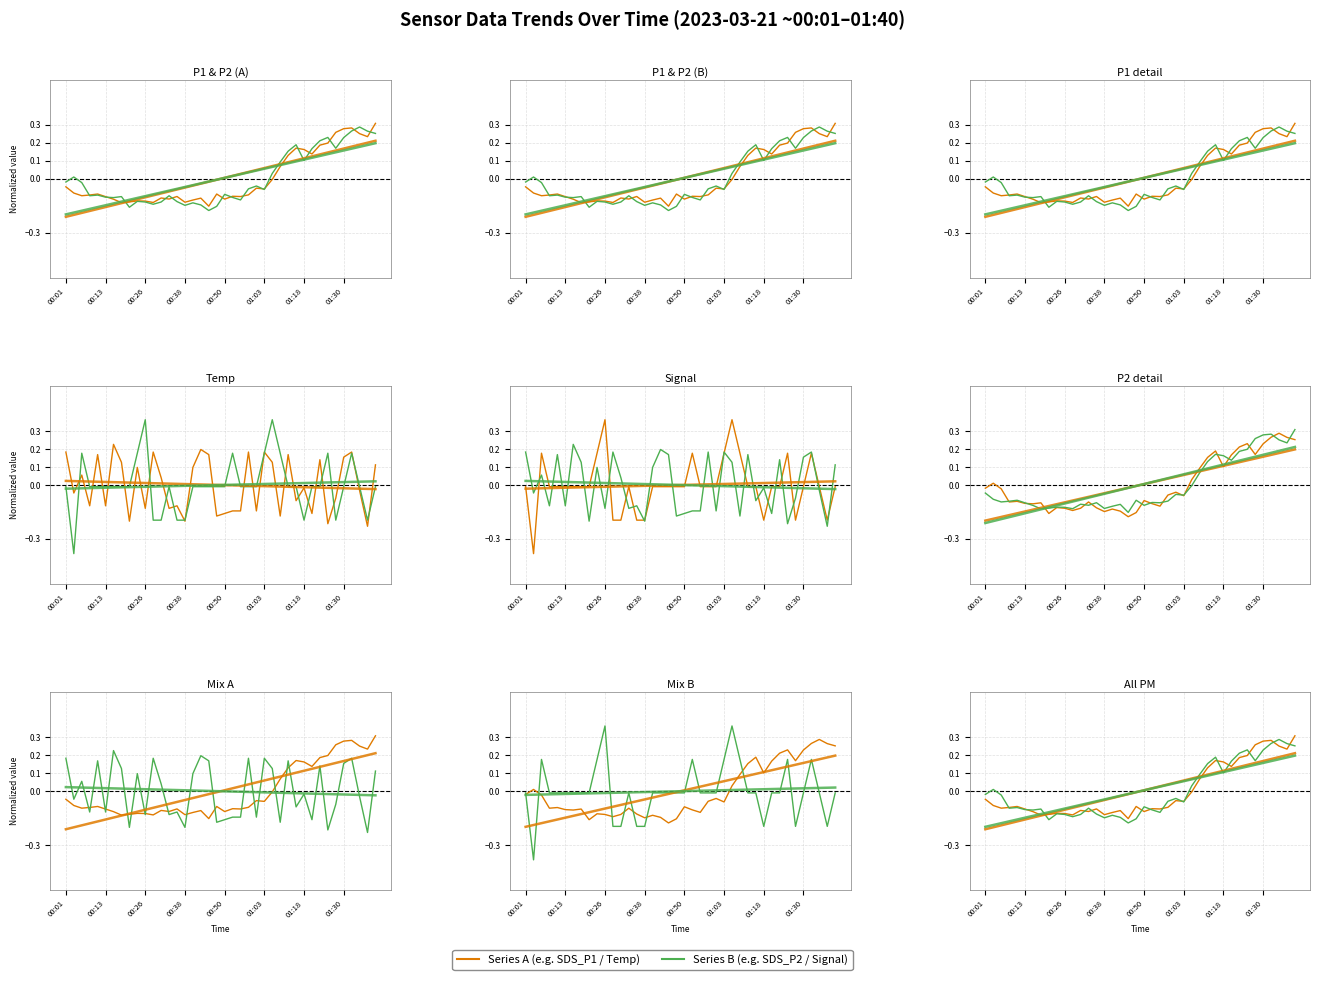

List the labels in order of SDS_P1 value, largest first.

01:40, 01:33, 01:30, 01:28, 01:35, 01:37, 01:25, 01:23, 01:15, 01:18, 01:20, 01:13, 01:10, 01:08, 00:01, 01:00, 01:03, 00:03, 00:11, 00:48, 00:58, 00:08, 00:06, 00:53, 00:36, 00:55, 00:13, 00:31, 00:43, 00:33, 00:50, 00:16, 00:41, 00:23, 00:26, 00:21, 00:38, 00:28, 00:18, 00:46